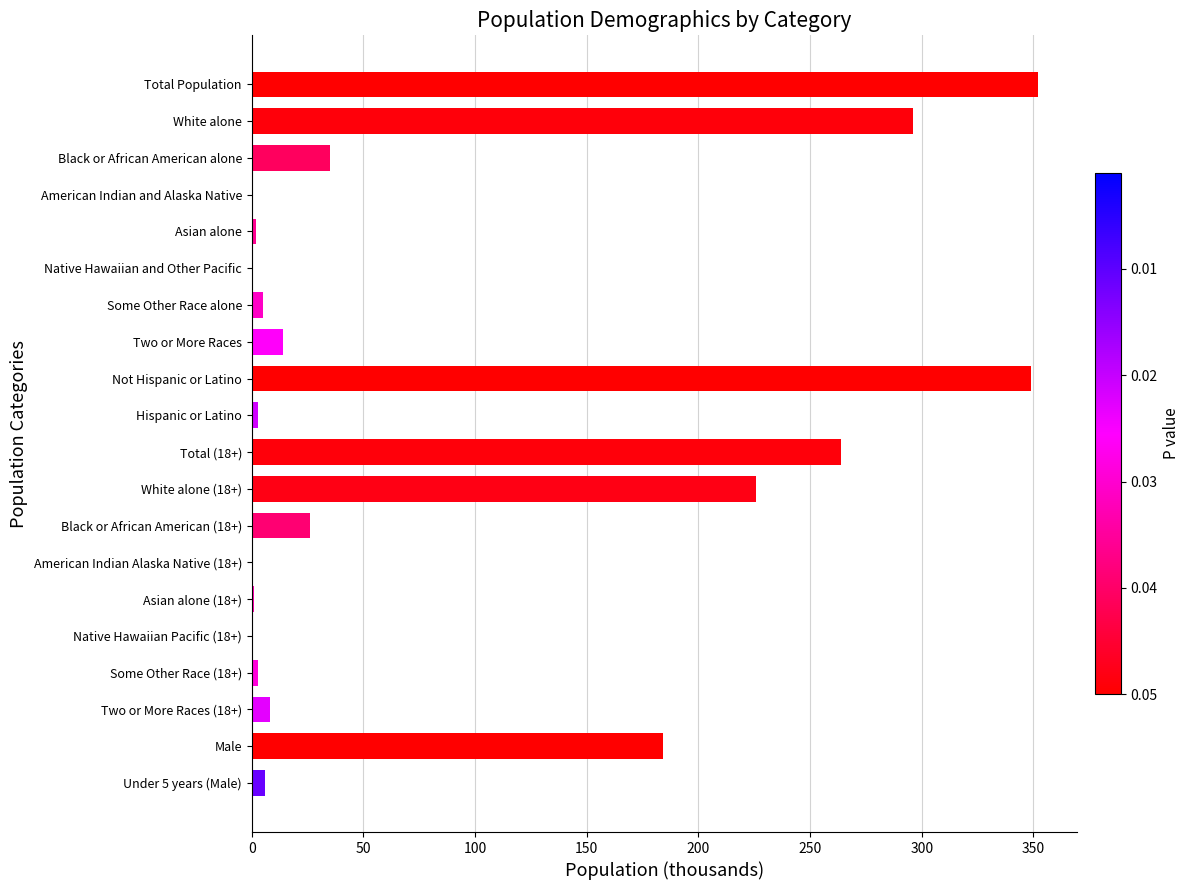

What is the maximum value shown in the chart?

352